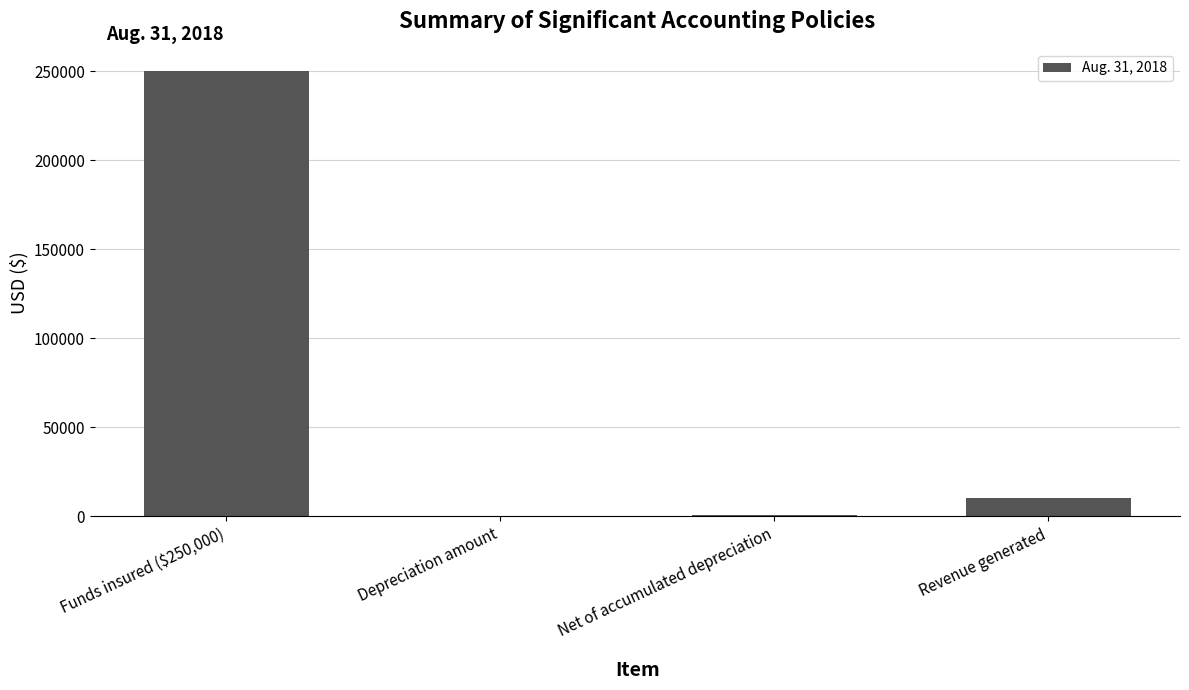

What is the sum of all values?

261534